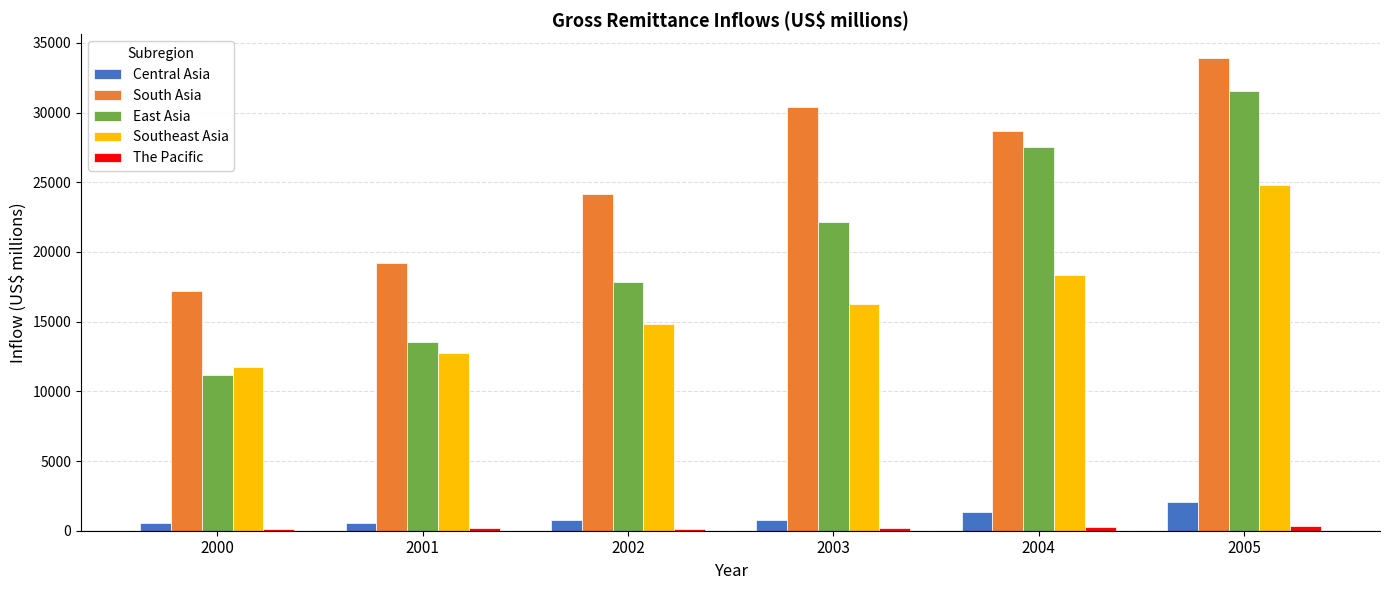

What is the value of the East Asia bar at the 3rd from the left?

17820.5